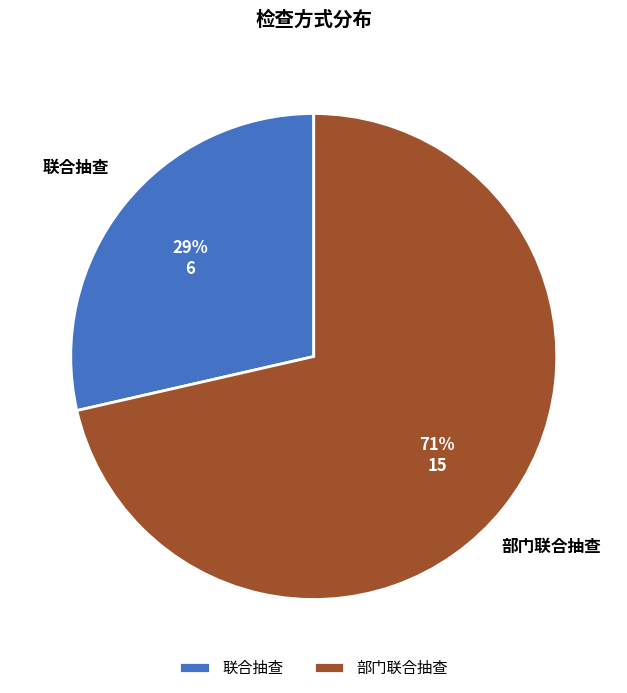

How many slices are in this pie chart?

2